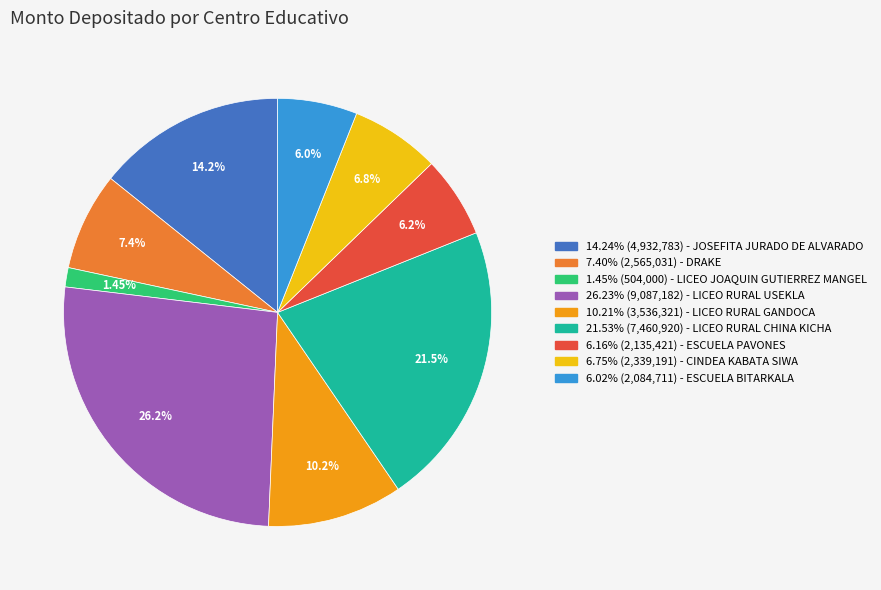

Does any single category account for the majority?

No